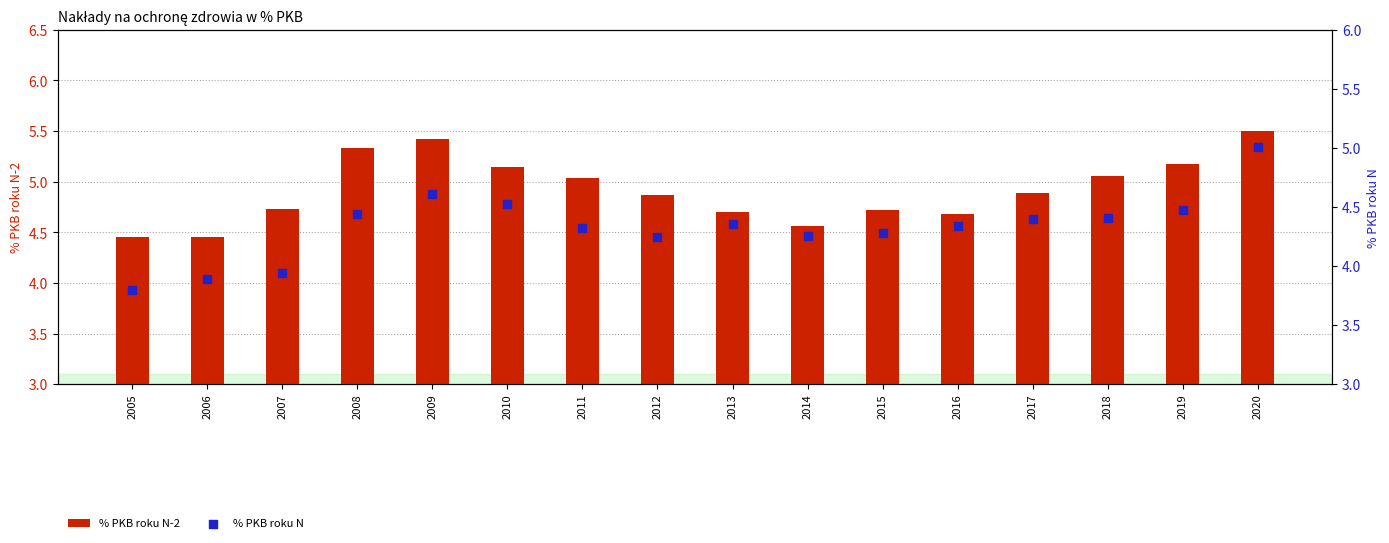

Which series reaches the minimum Y coordinate?

% PKB roku N